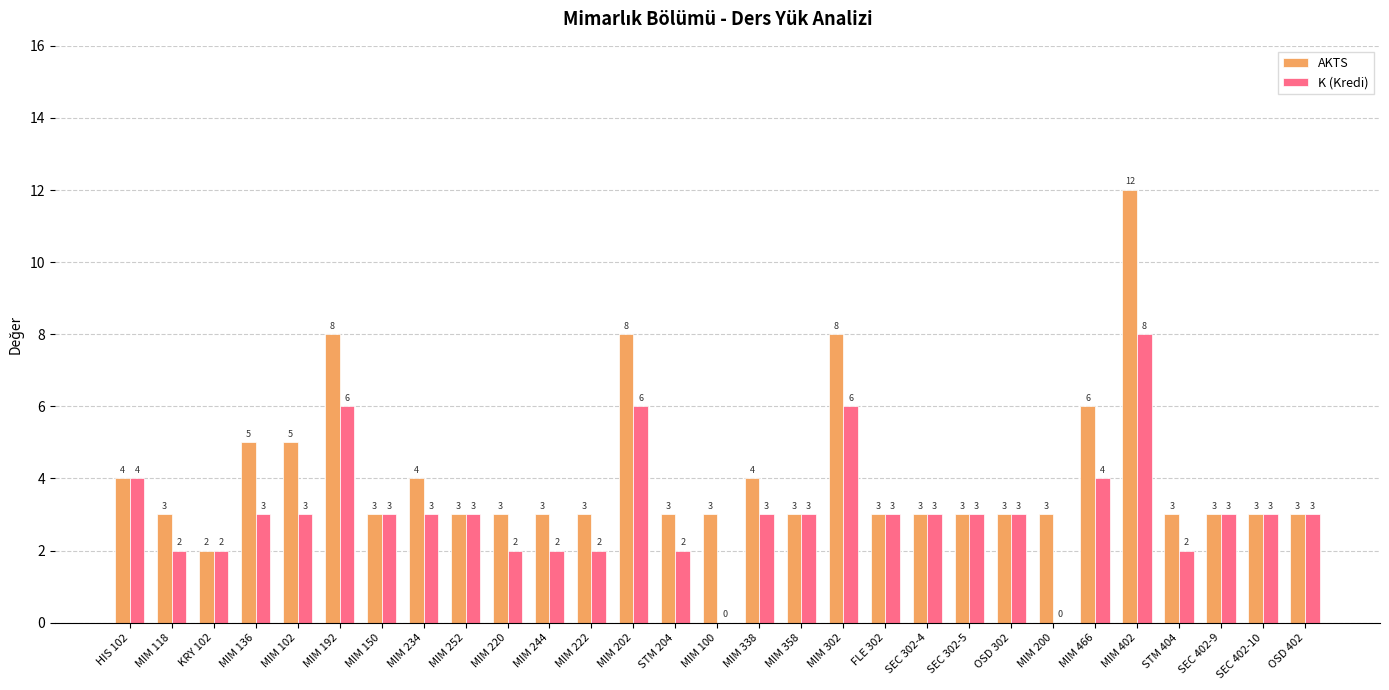

Where does the K (Kredi) series first go above 3?

HIS 102